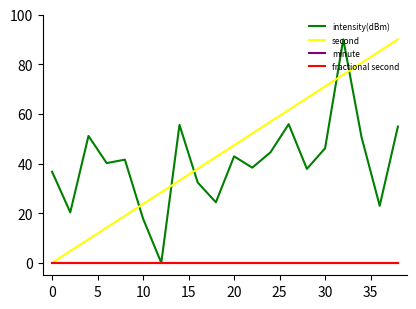

What is the average value of the second series?

45.0